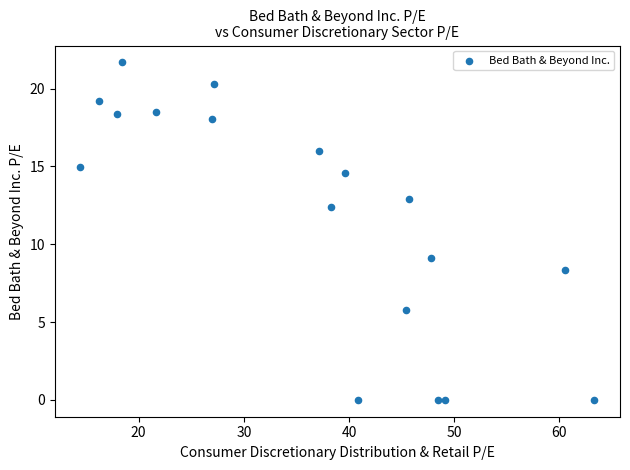

What Y value in the scatter plot is closest to 10?

9.1